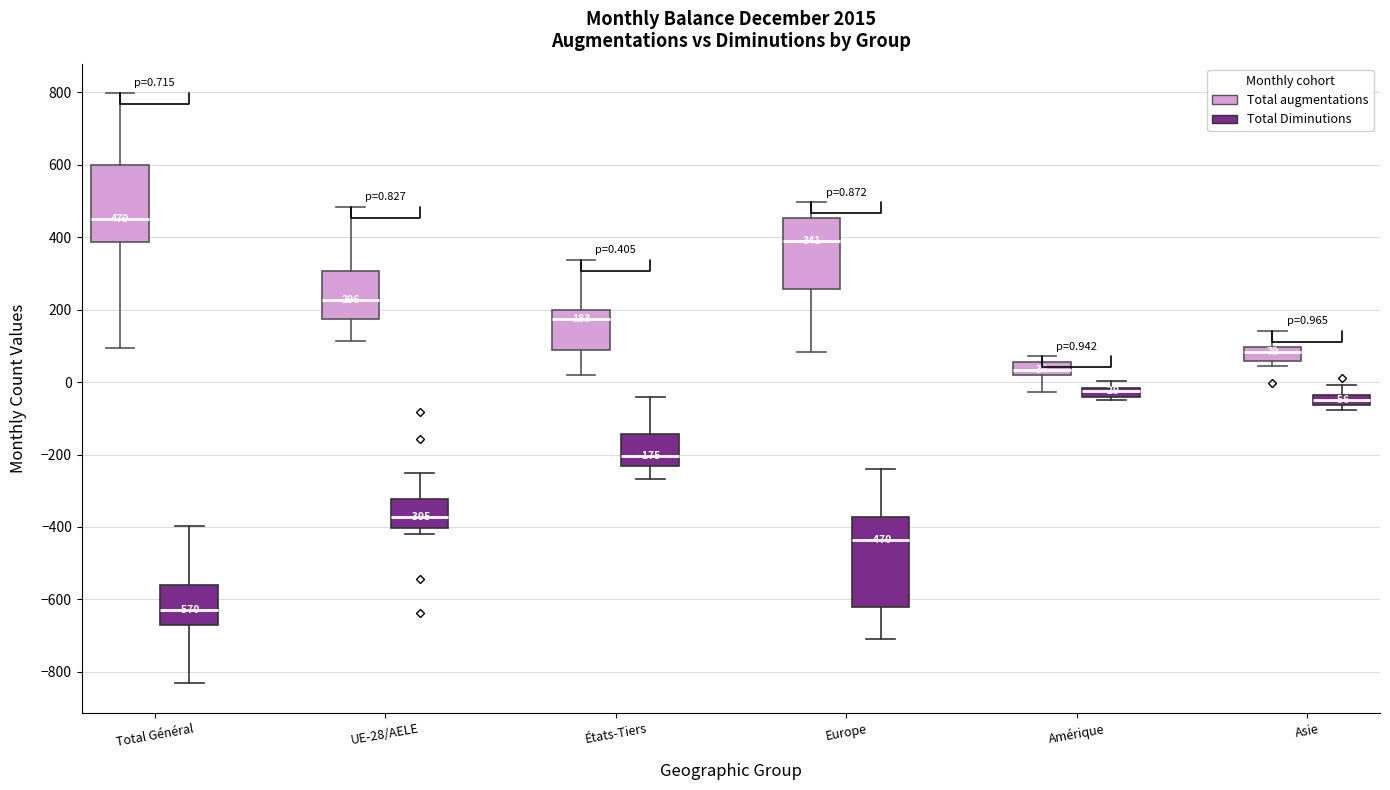

Which box is the tallest, from its lower edge to its upper edge?

Europe (Total Diminutions)